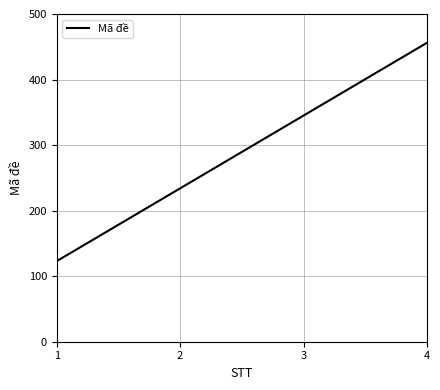

Rank the categories by value from lowest to highest.

1, 2, 3, 4